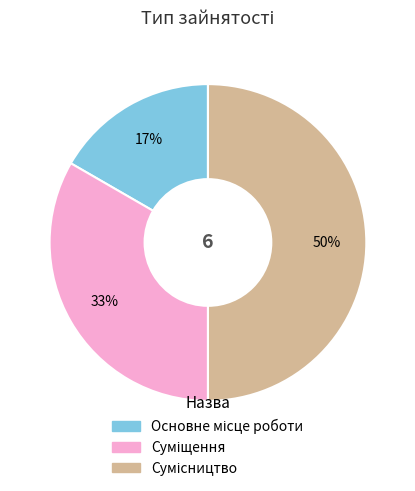

To the nearest percent, what is the difference between the largest and smallest slice percentages?

33%